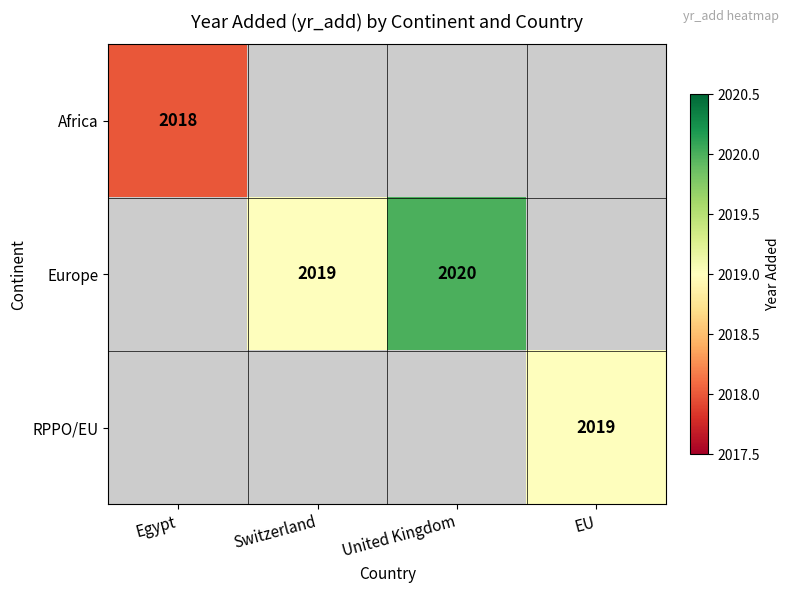

The value of Europe at Switzerland is 688. True or false?

False